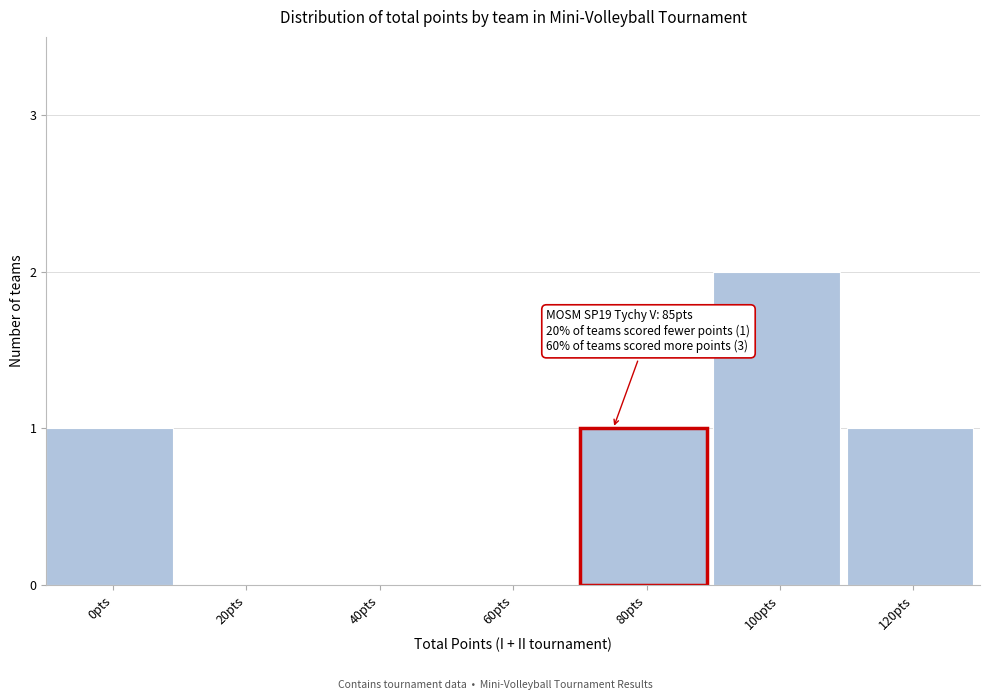

Reading left to right, what are all the values shown in this chart?

0pts=1	20pts=0	40pts=0	60pts=0	80pts=1	100pts=2	120pts=1